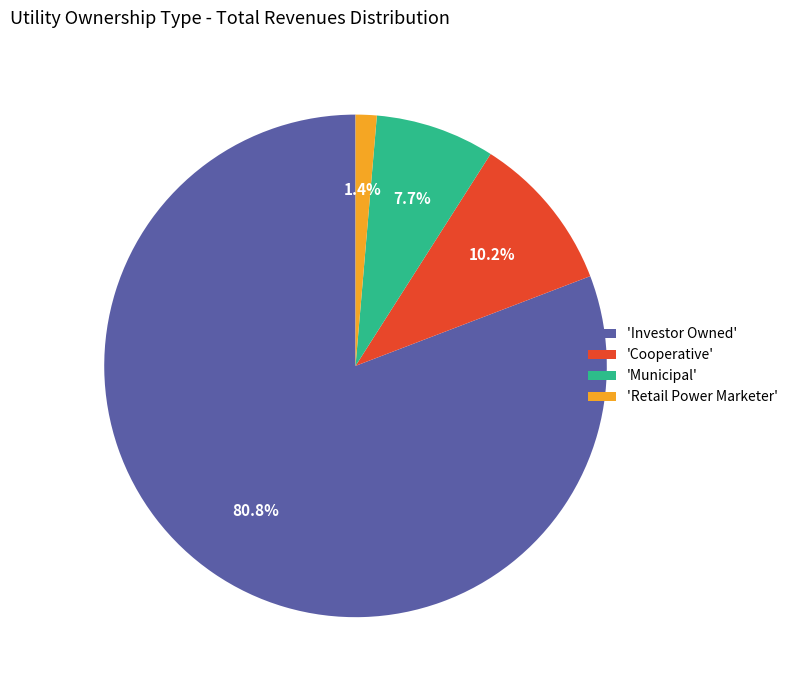

Which has a higher value, 'Investor Owned' or 'Cooperative'?

'Investor Owned'